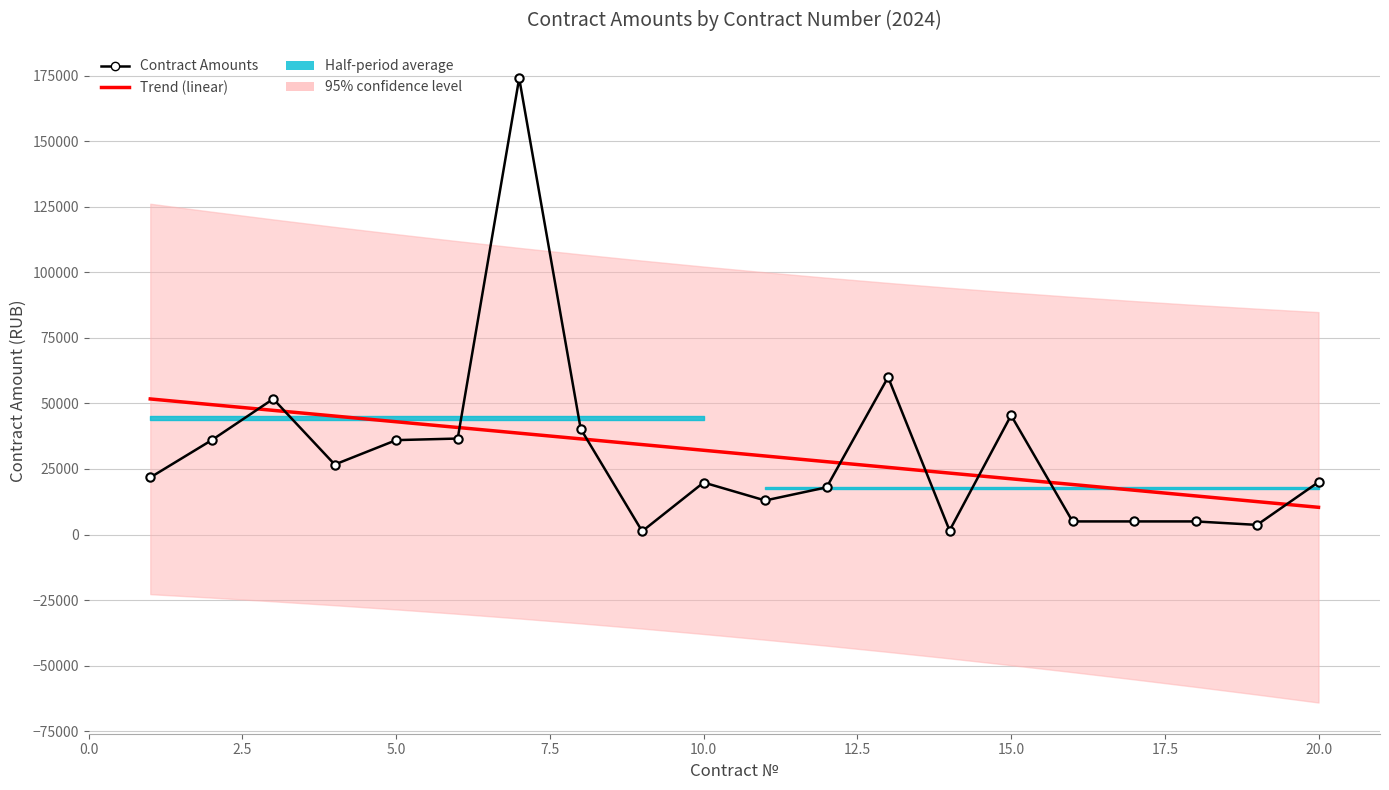

Which series has the largest total across all categories?

Contract Amounts